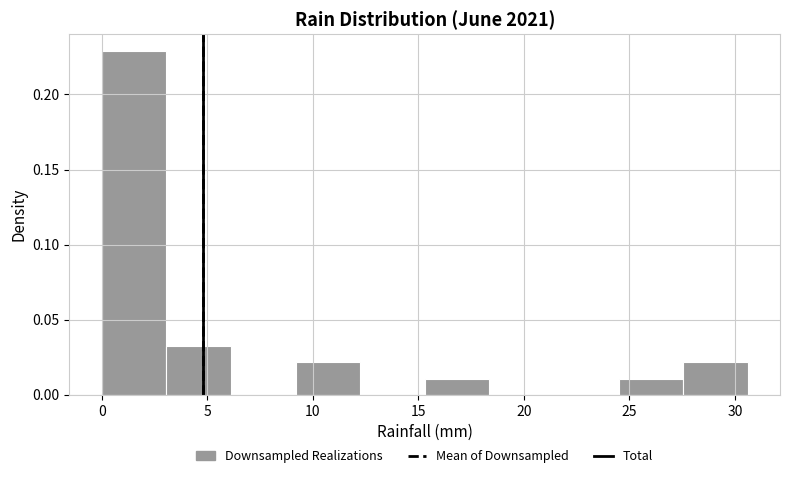

Reading left to right, list every bar in this chart as the range it spans on the x-axis followed by its height. Neither the bar edges nor the heights are printed on the chart, so give them approximately, as read against the axes.

0.0 to 3.0: 0.230
3.0 to 6.0: 0.035
6.0 to 9.0: 0
9.0 to 12.0: 0.020
12.0 to 15.5: 0
15.5 to 18.5: 0.010
18.5 to 21.5: 0
21.5 to 24.5: 0
24.5 to 27.5: 0.010
27.5 to 30.5: 0.020